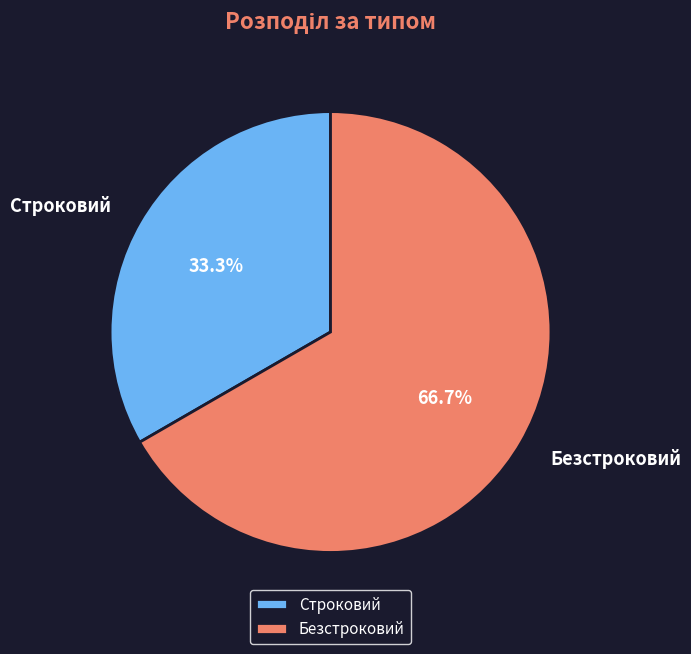

What percentage is the Безстроковий slice, to the nearest percent?

67%